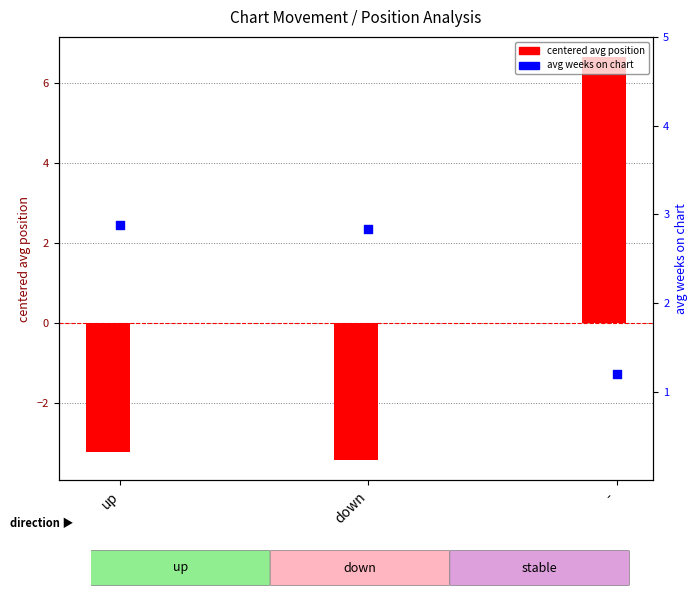

Which series reaches the minimum Y coordinate?

centered position